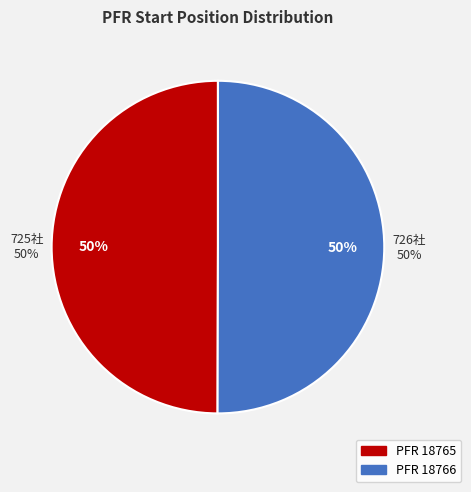

The 18766 slice represents 64% of the pie. True or false?

False